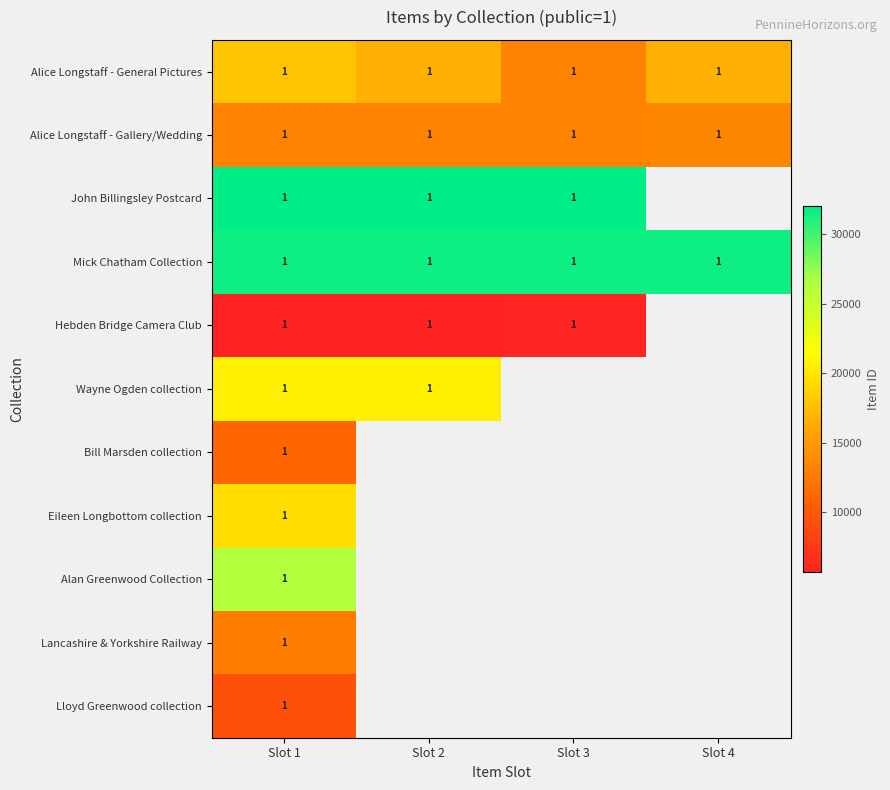

At which category is the sum across all series the highest?

Slot 1